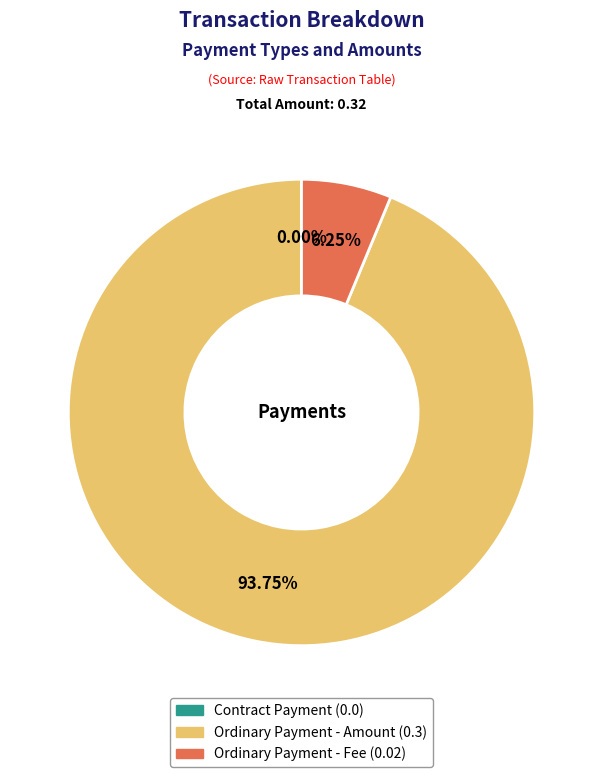

To the nearest percent, what is the combined percentage of Contract Payment (0.0) and Ordinary Payment - Fee (0.02)?

6%